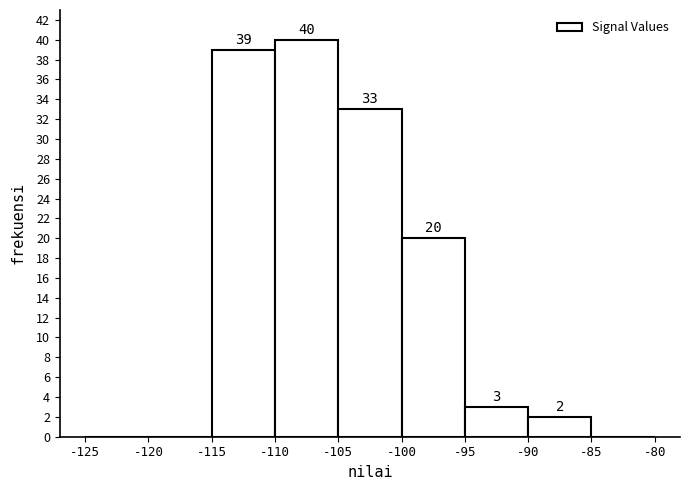

Over which range of the x-axis is the bar tallest?

-110 to -105